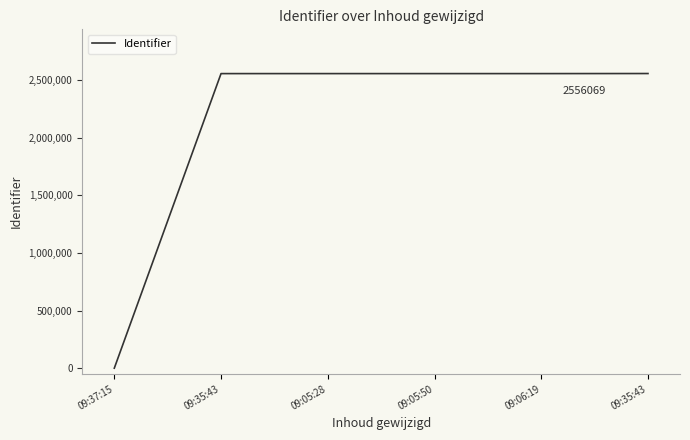

Does the chart display data point markers on the line(s)?

No